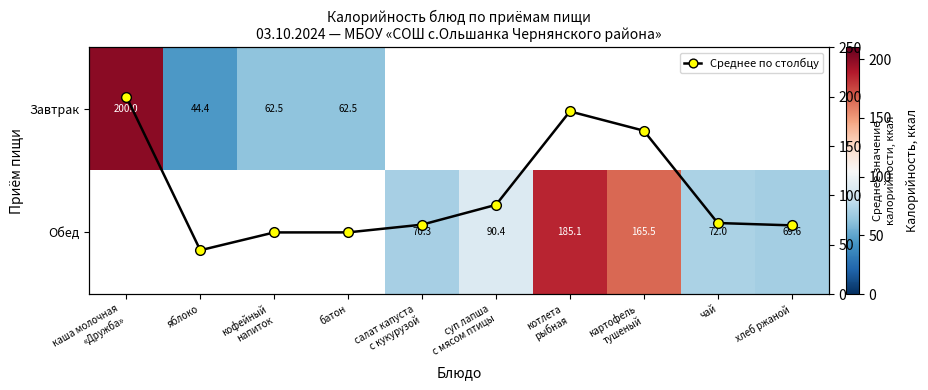

What is the approximate value of Среднее по столбцу at котлета
рыбная?

185.1